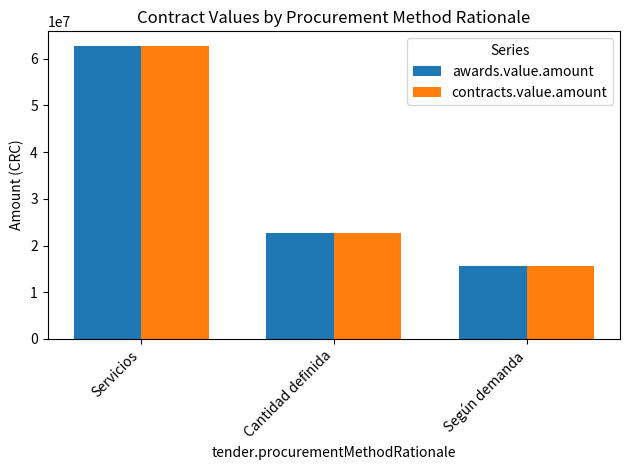

At which category is the sum across all series the highest?

Servicios